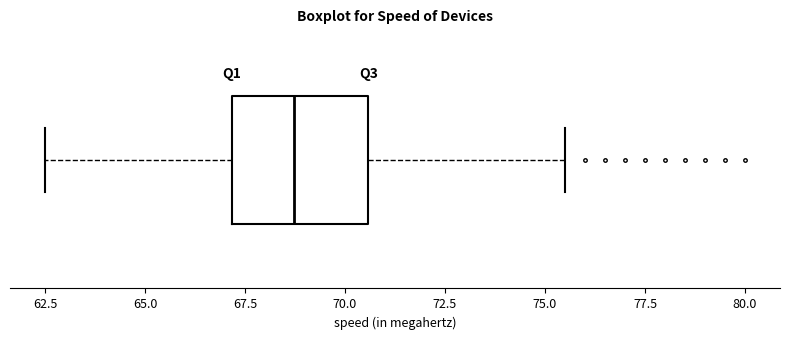

Where does the left whisker of the box end on the x-axis? The values are not printed on the chart, so give them approximately, as read against the axis.

62.5